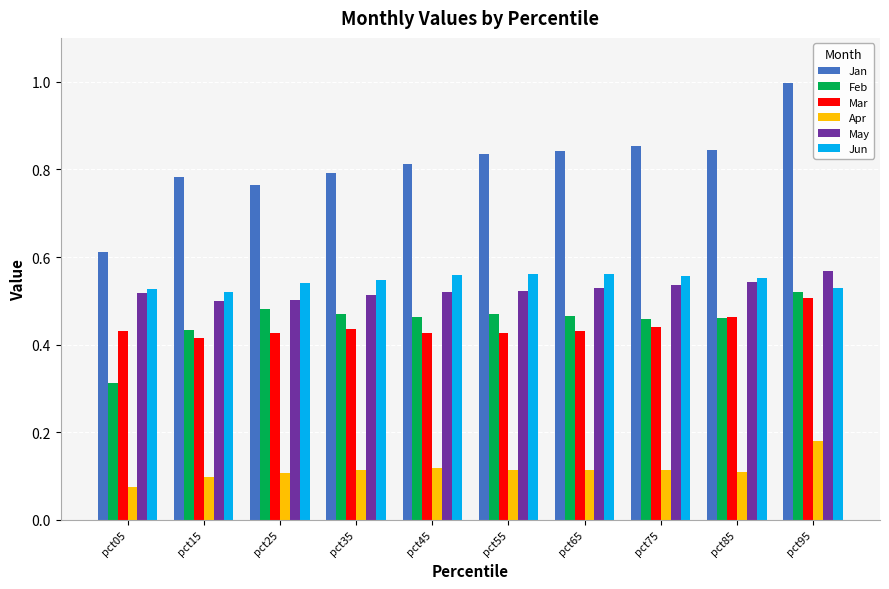

What is the total value across all series at pct75?

3.0